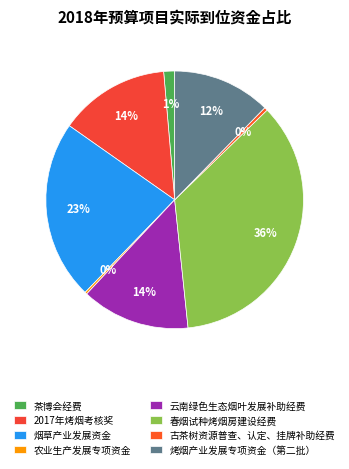

What percentage is NOT represented by 农业生产发展专项资金?

99.7%